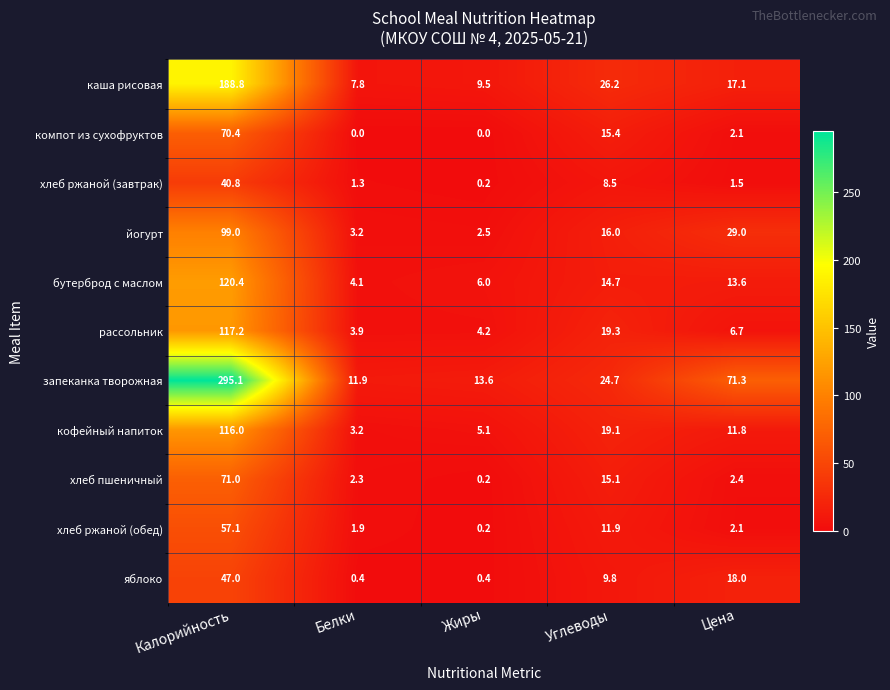

The хлеб ржаной (обед) series shows 2.8 at Цена. True or false?

False